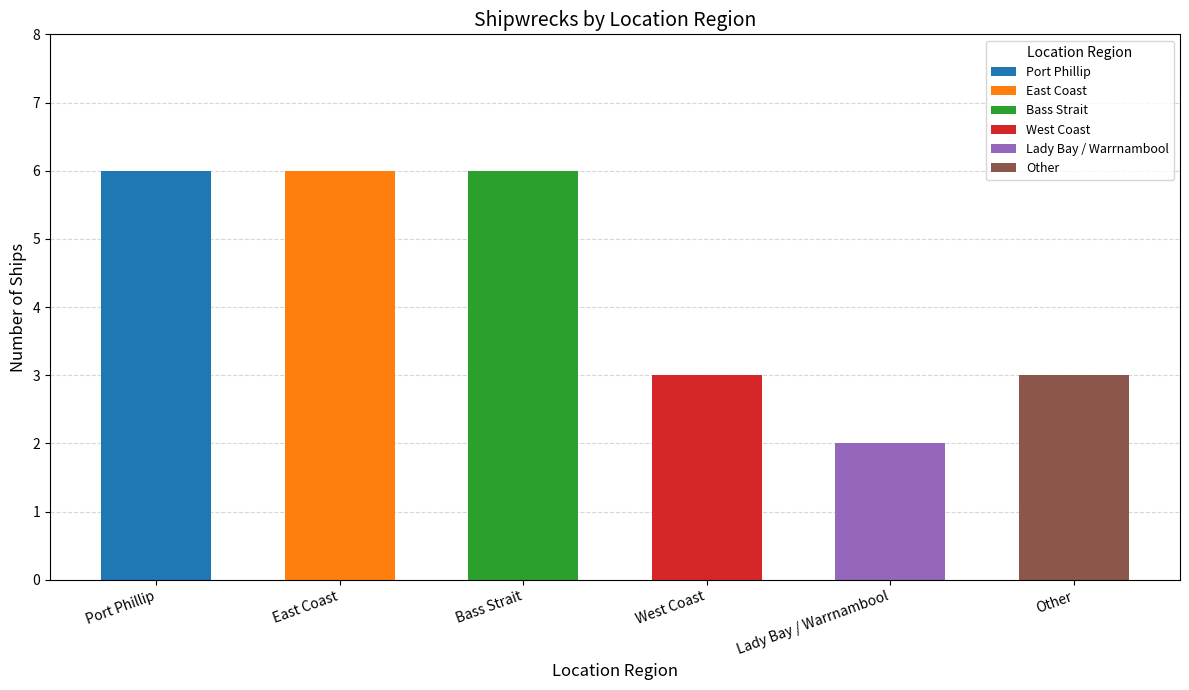

What is the total value across all series at Other?

3